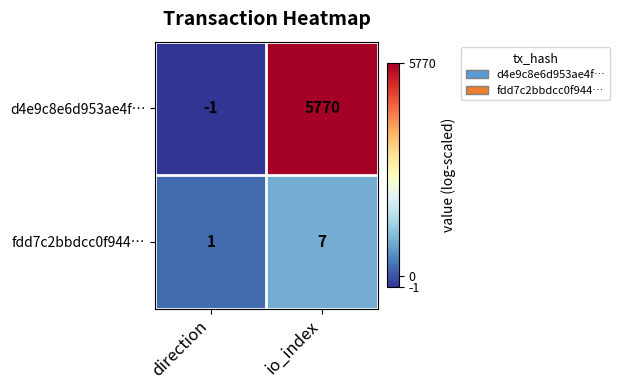

What is the average value of the fdd7c2bbdcc0f944… series?

4